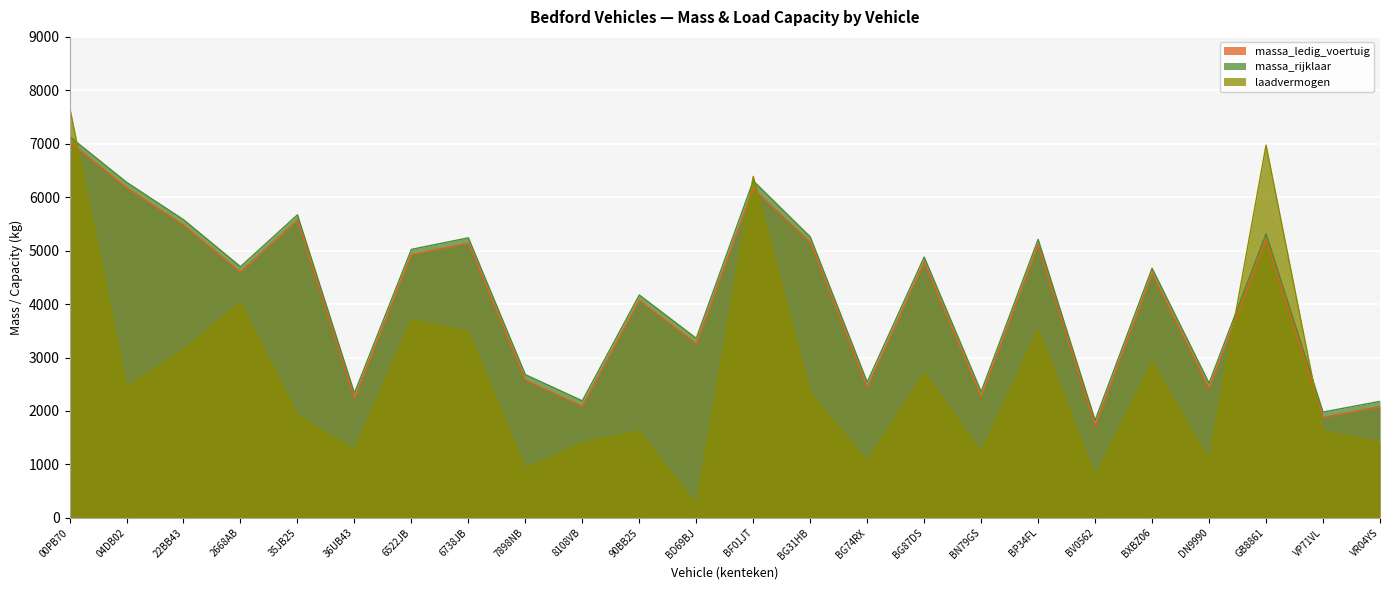

At which category does massa_ledig_voertuig reach its first local peak?

35JB25